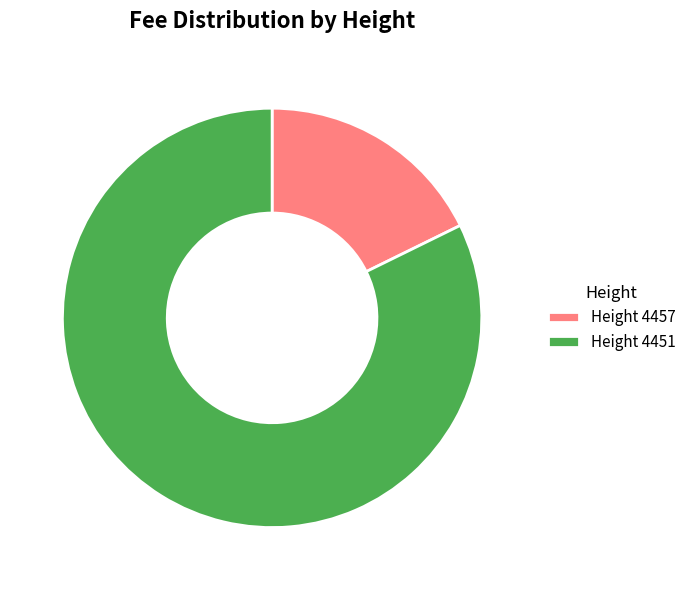

Which slice is the largest?

Height 4451